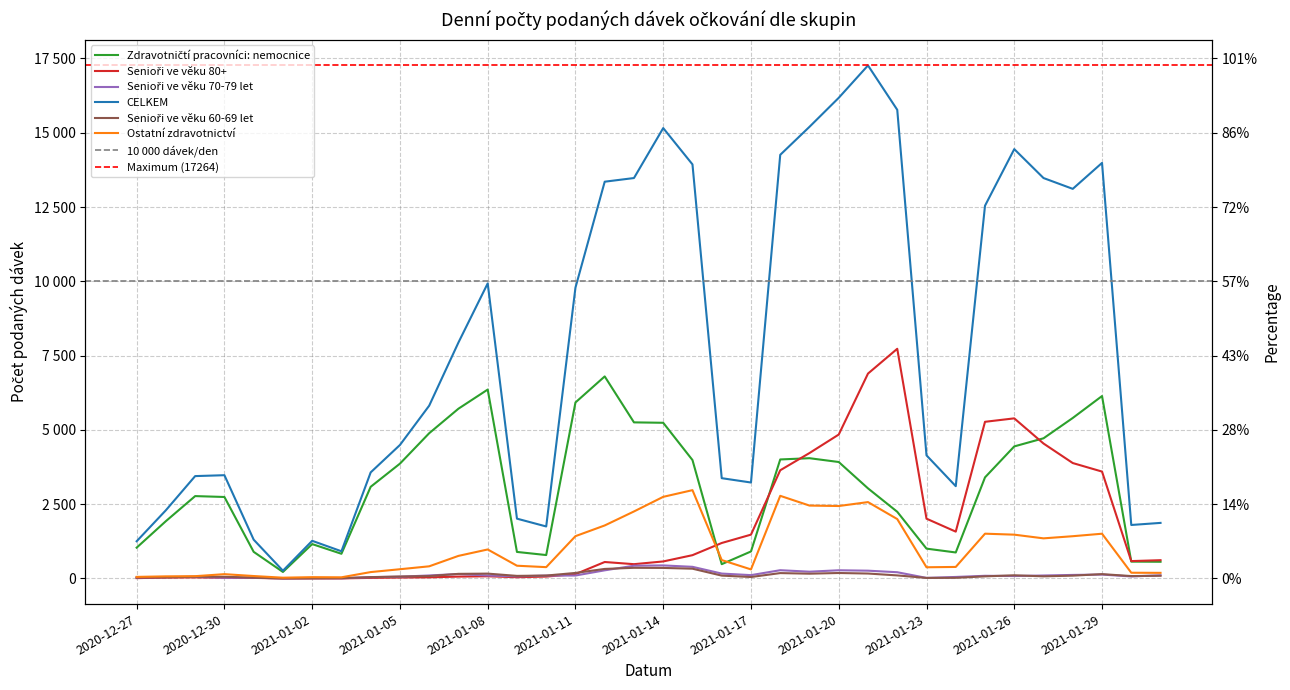

At which category is the sum across all series the highest?

2021-01-21